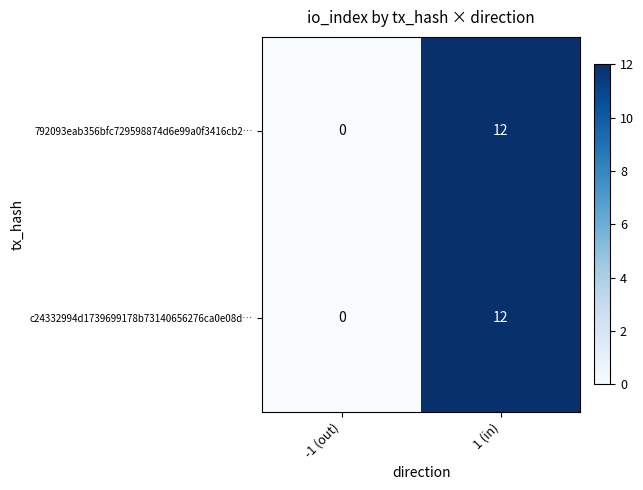

Reading left to right, transcribe all the data shown in this chart.

792093eab356bfc729598874d6e99a0f3416cb2…: -1 (out)=0	1 (in)=12
c24332994d1739699178b73140656276ca0e08d…: -1 (out)=0	1 (in)=12